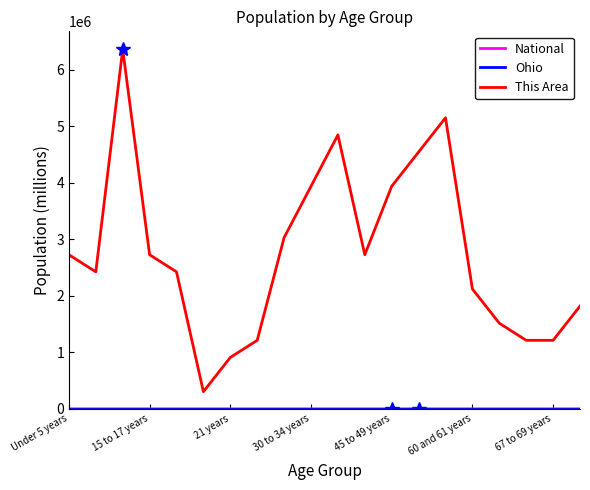

Which series has the largest total across all categories?

This Area